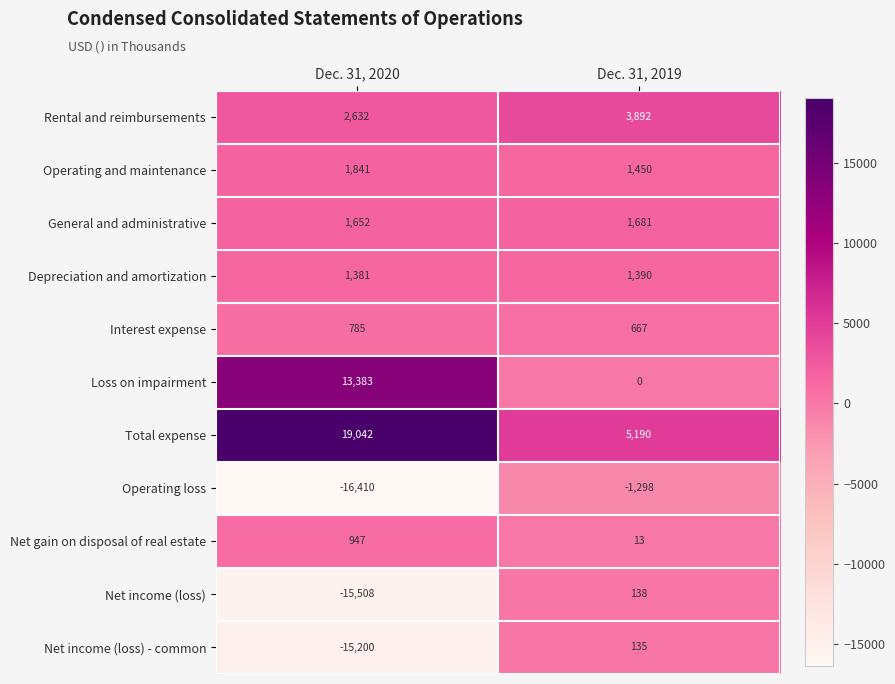

What is the total value across all series at Dec. 31, 2019?

13258